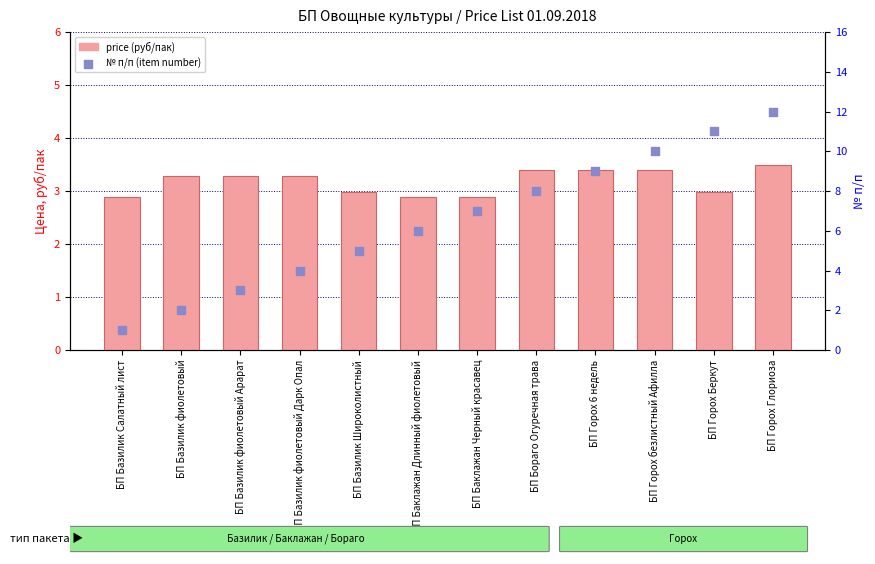

At how many categories does at least one series exceed 2?

12